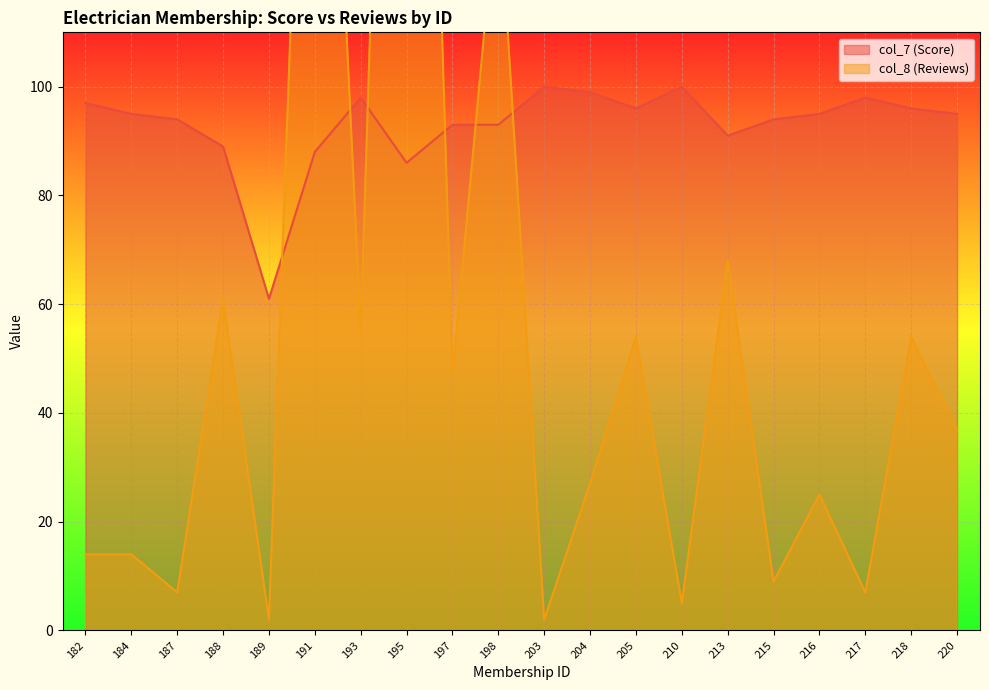

True or false: col_8 (Reviews) and col_7 (Score) cross at least once.

True